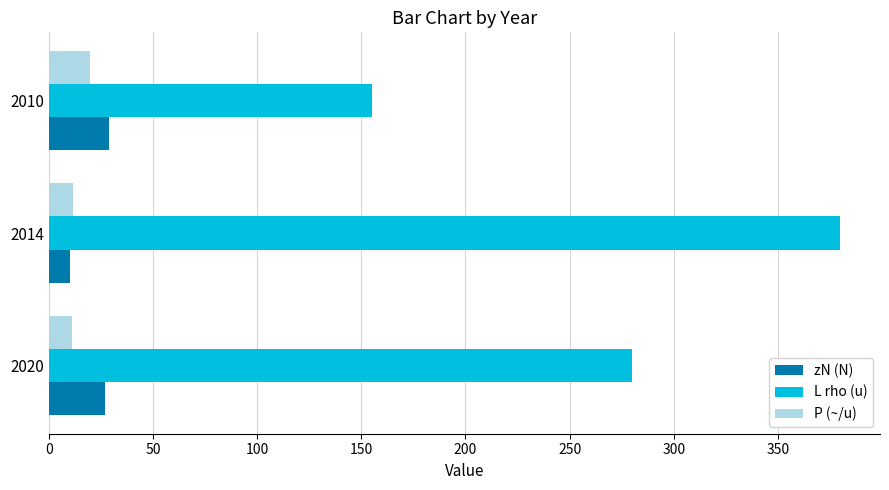

Which series has the largest range (max minus min)?

L rho (u)